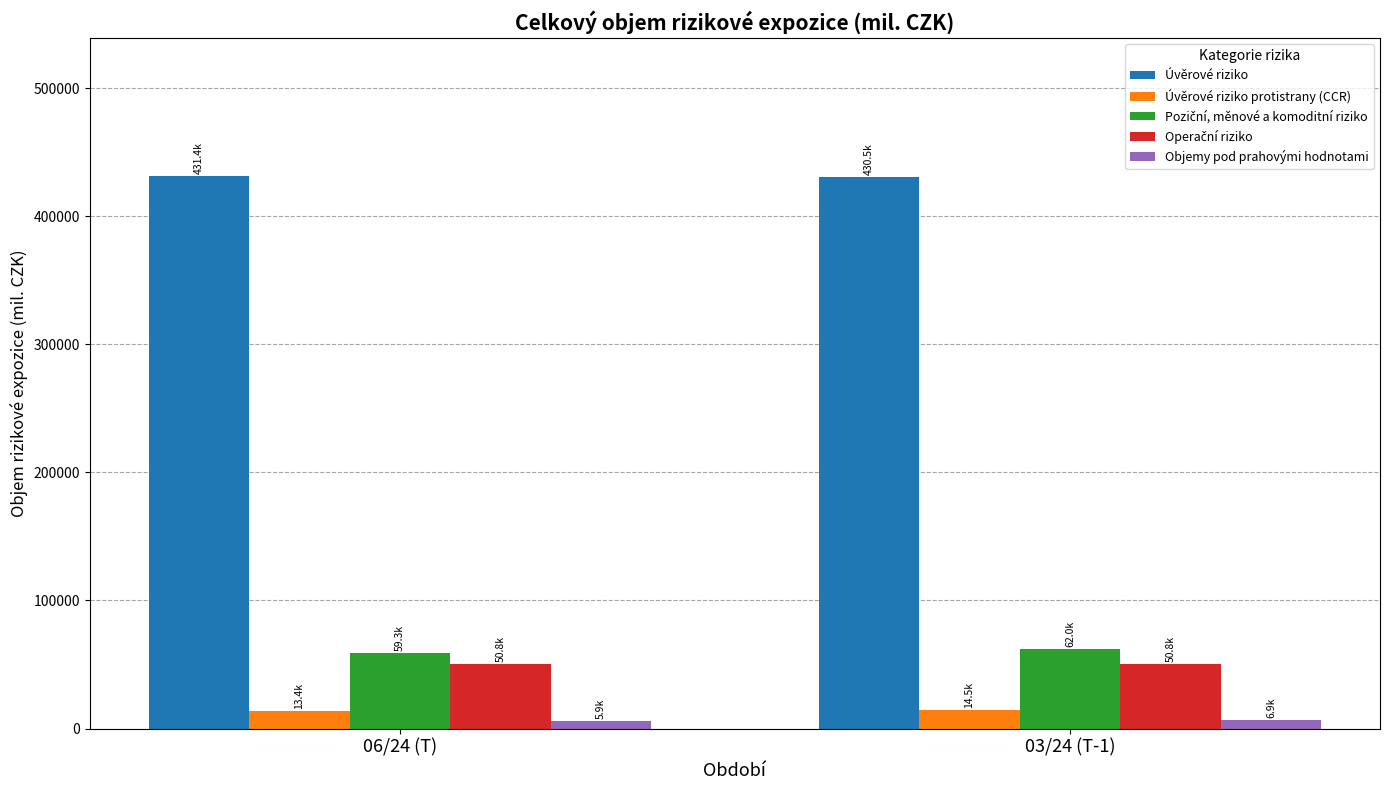

What is the maximum value shown in the chart?

431448.0